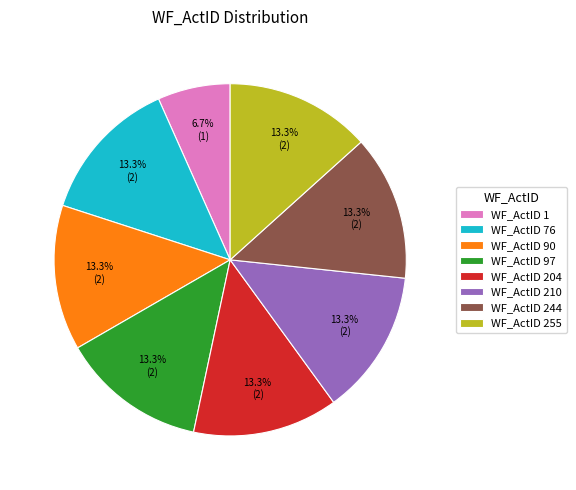

Which category has the smallest portion of the pie?

WF_ActID 1